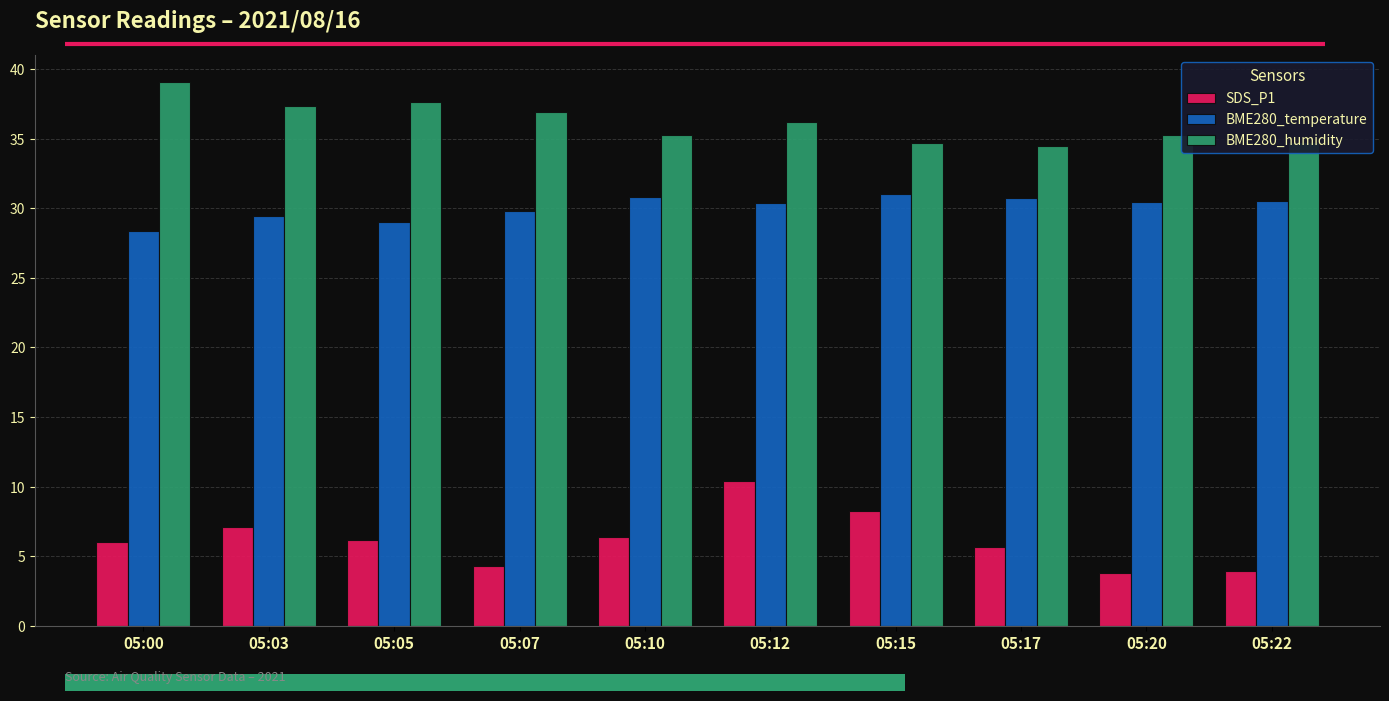

What is the value of the SDS_P1 bar at the 4th from the left?

4.3